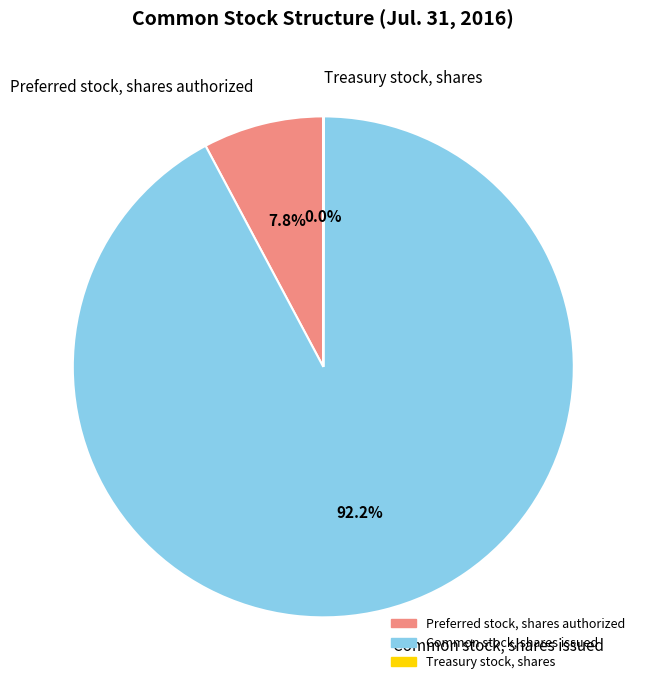

Which slice represents more than half of the pie?

Common stock, shares issued